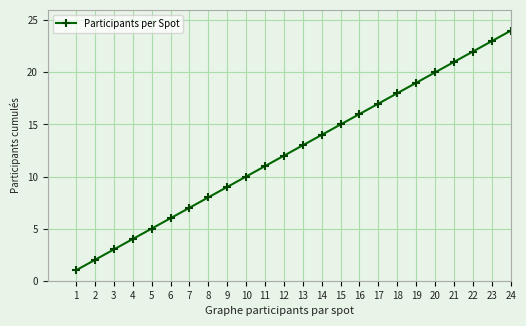

How many categories are shown in the chart?

24